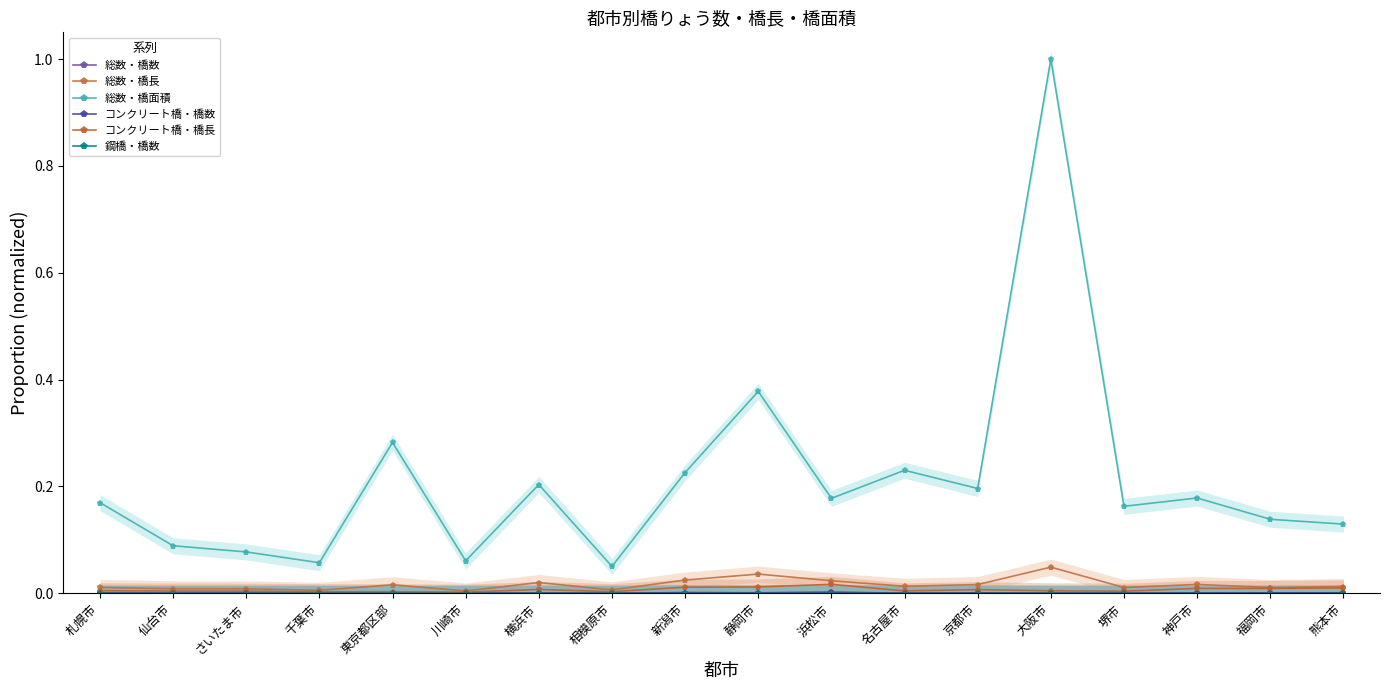

What position from the right is 浜松市?

8